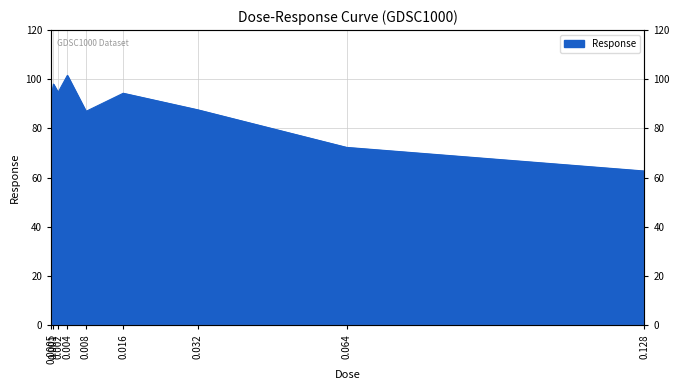

What is the label of the 8th point from the left?

0.064